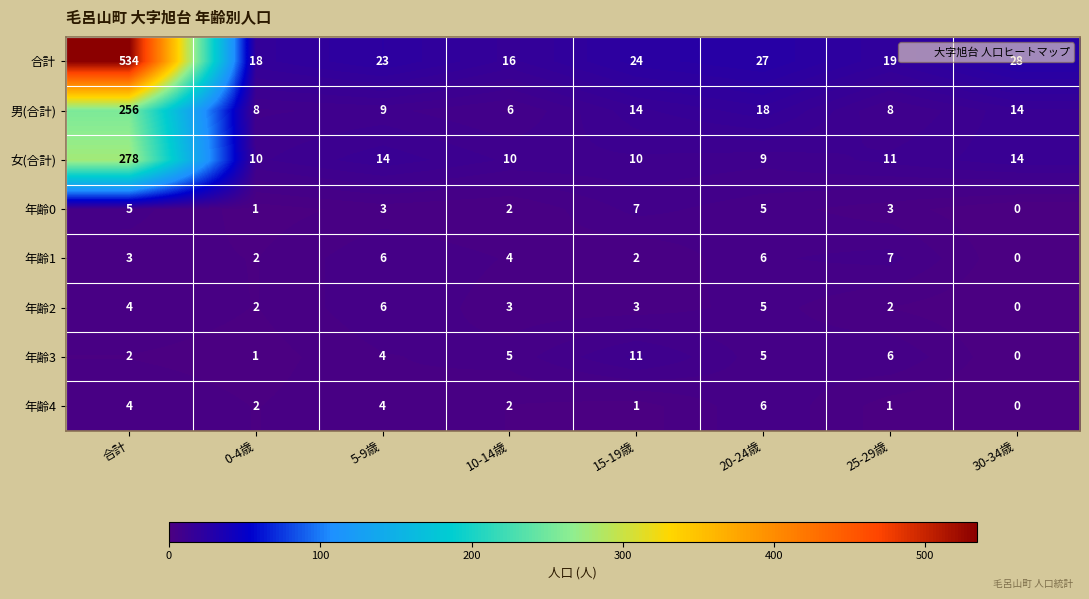

Which label corresponds to the smallest value in the chart?

30-34歳